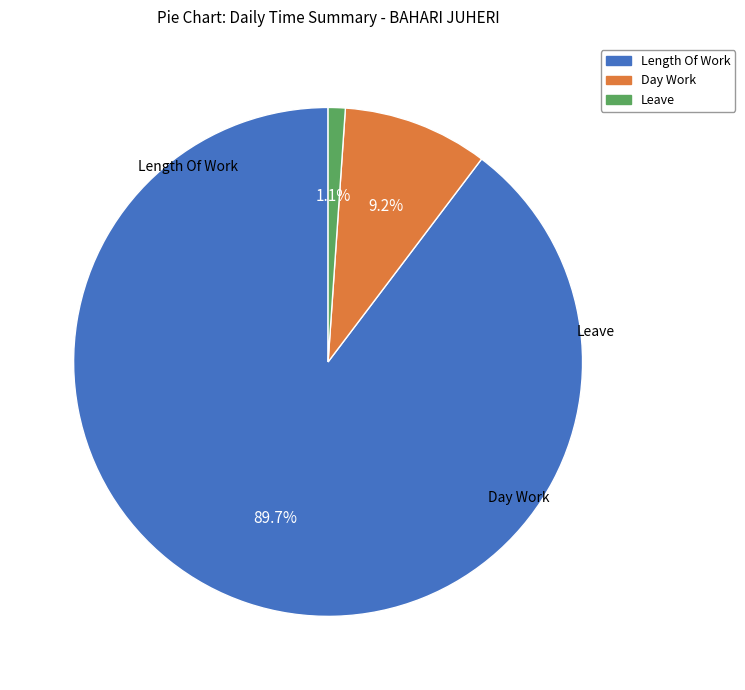

Is there any slice that represents more than half of the pie?

Yes